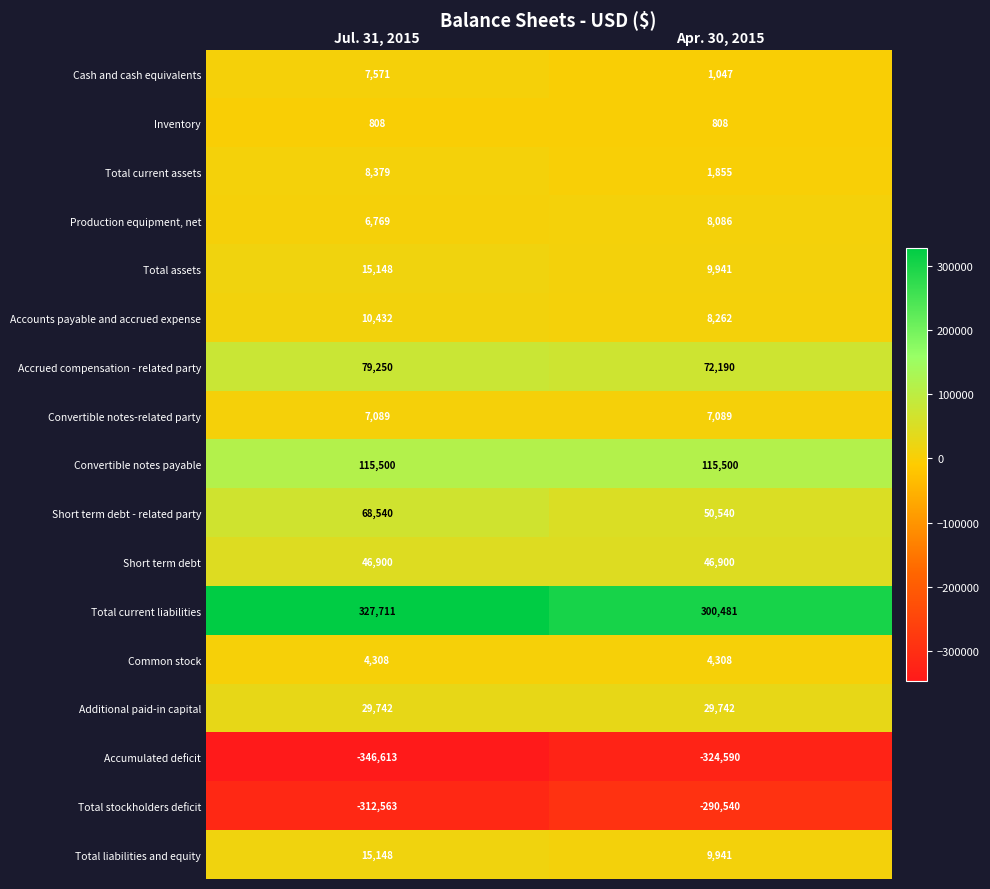

True or false: Common stock has a value of 4308 at Apr. 30, 2015.

True